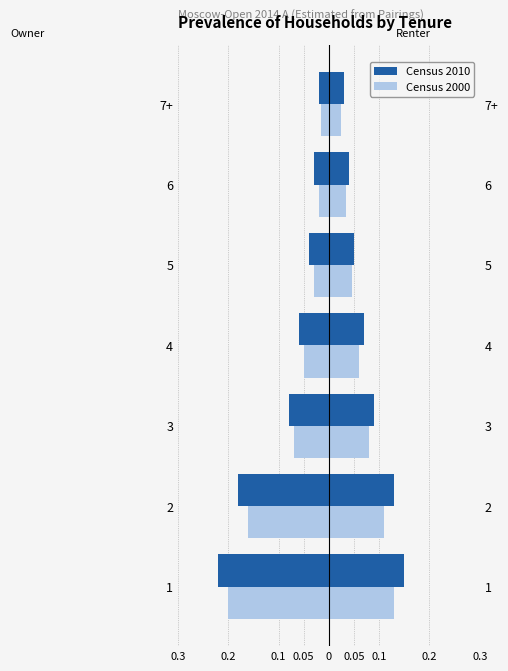

The Census 2000 series shows -0.1 at 3. True or false?

False